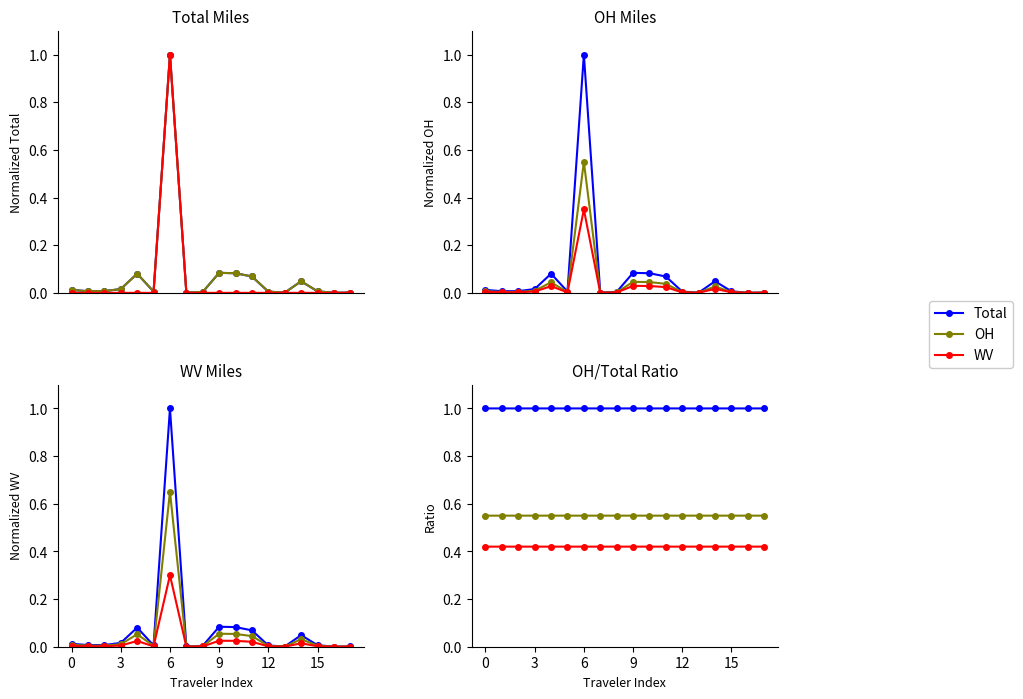

True or false: OH has a value of 0.5 at 6.

True